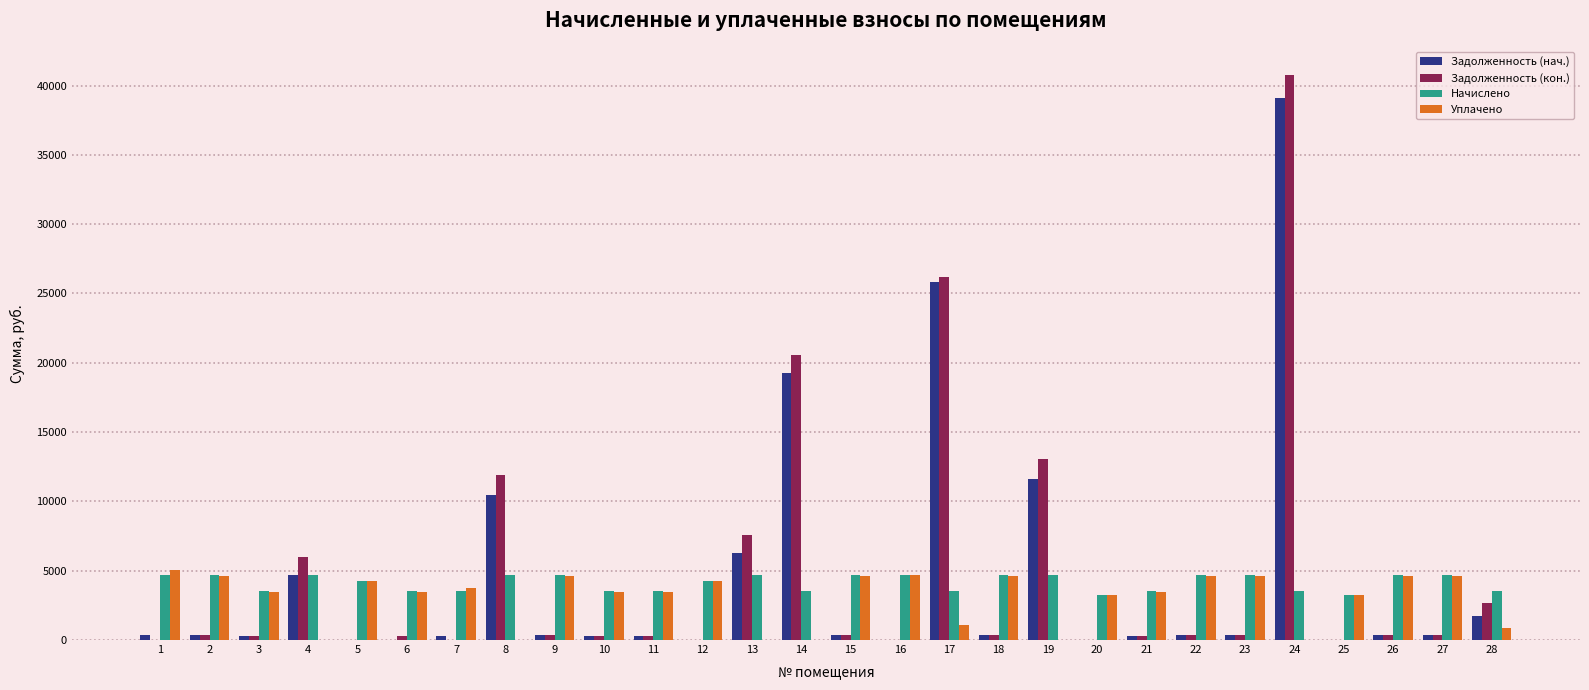

The value of Уплачено at 25 is 5517.2. True or false?

False